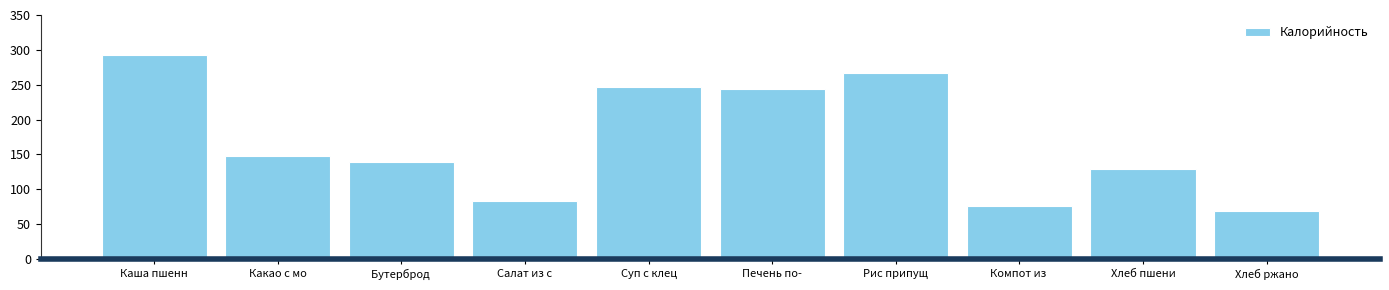

Which category has the lowest value across all series?

Хлеб ржано